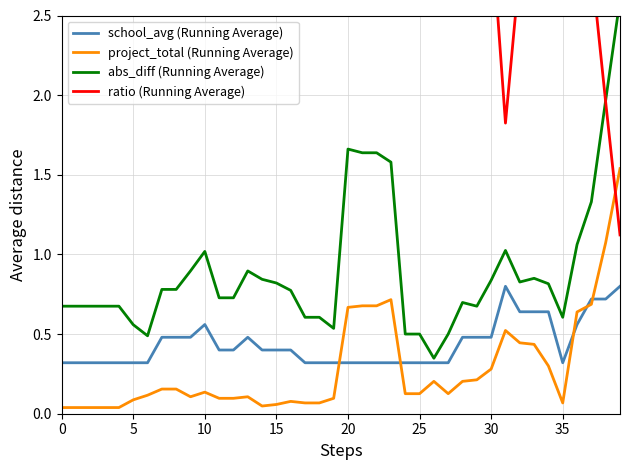

Rank the series at 9 from highest to lowest value.

ratio (Running Average), abs_diff (Running Average), school_avg (Running Average), project_total (Running Average)